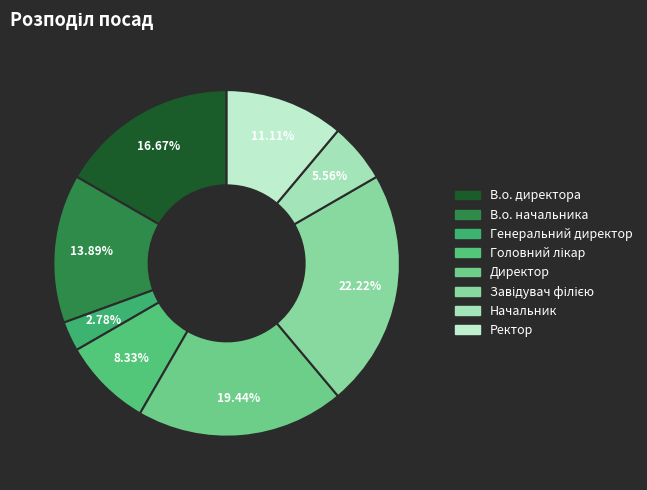

What percentage is the Генеральний директор slice, to the nearest percent?

3%